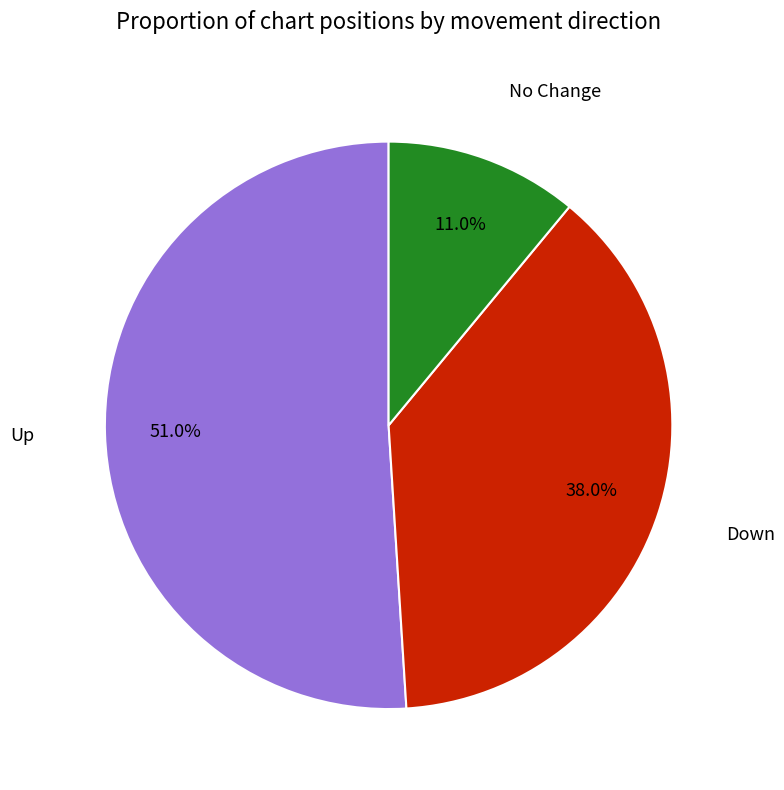

Is there any slice that represents more than half of the pie?

Yes